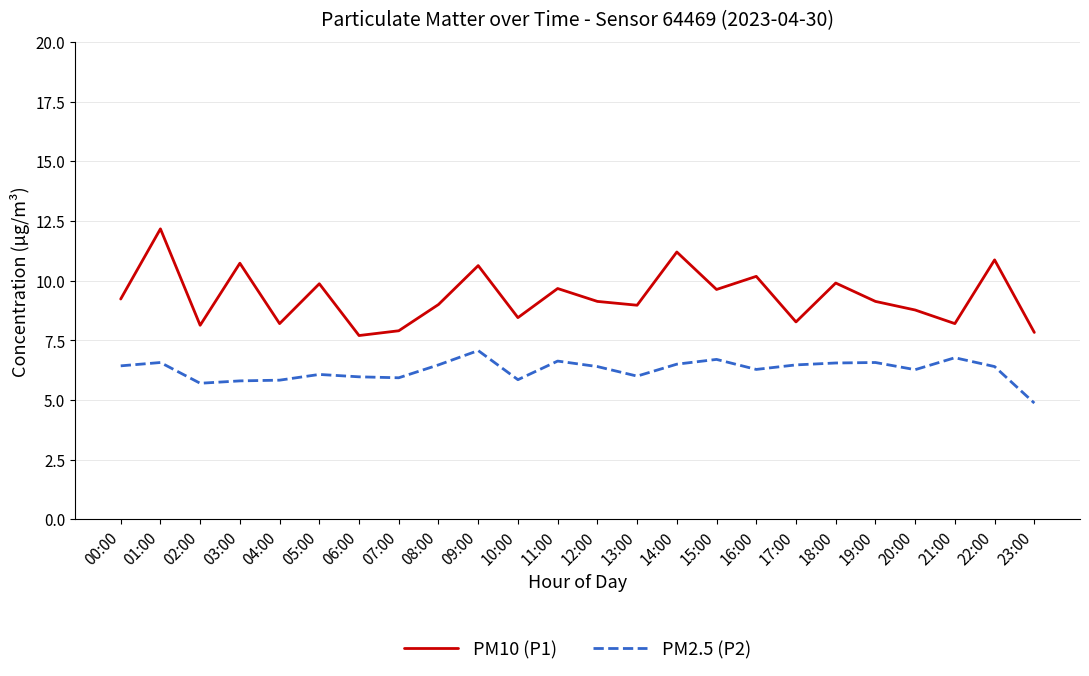

Rank the series by their average value, from highest to lowest.

PM10 (P1), PM2.5 (P2)